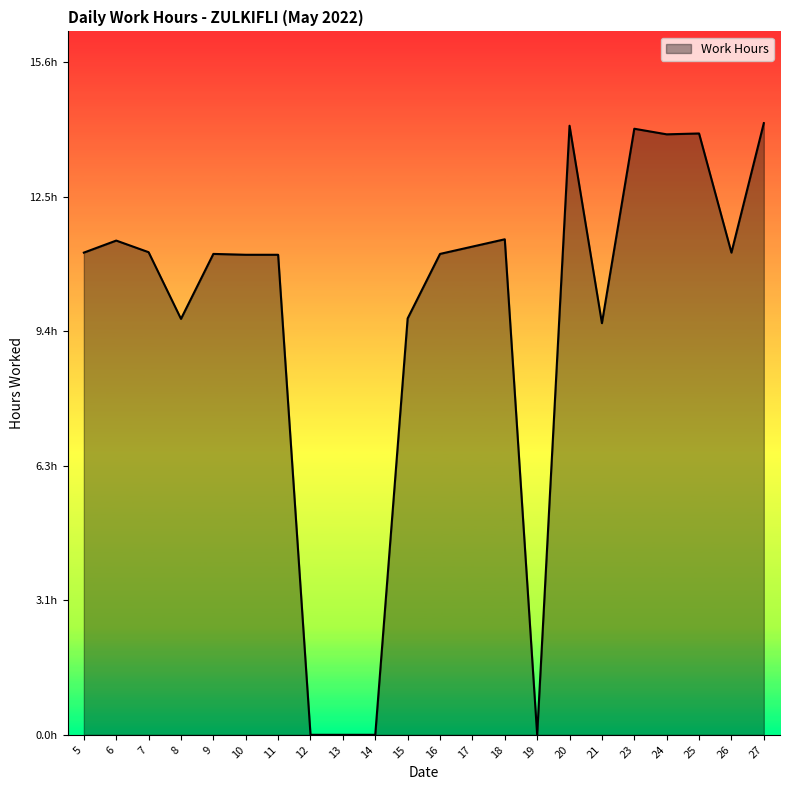

Which has a higher value, 17 or 10?

17